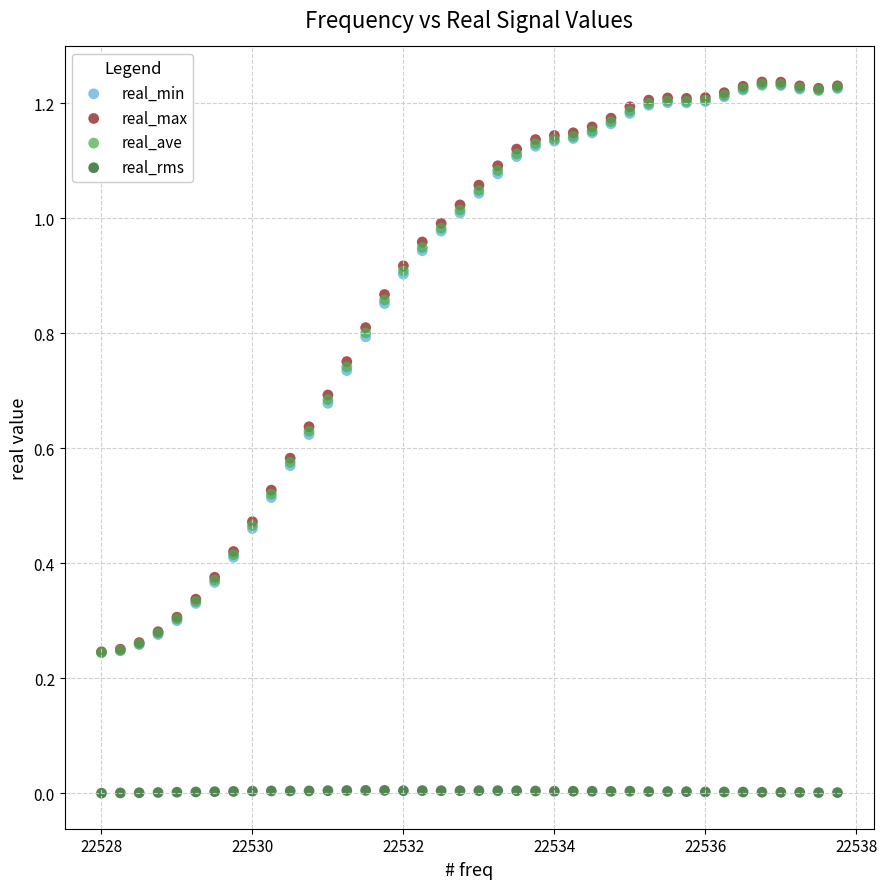

Which series has the widest spread of Y values?

real_max